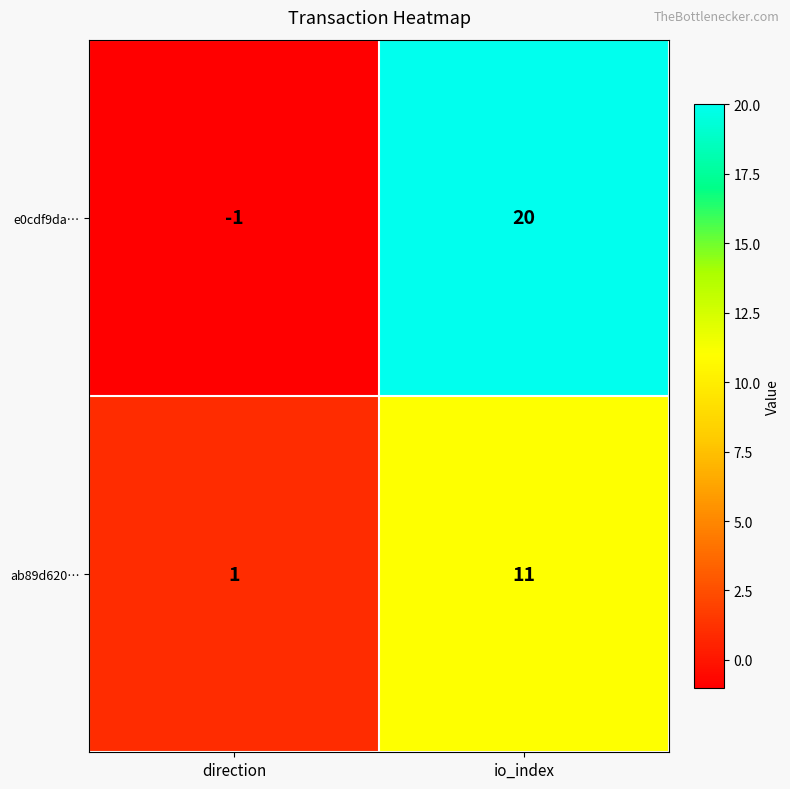

What is the average value of the e0cdf9da… series?

10